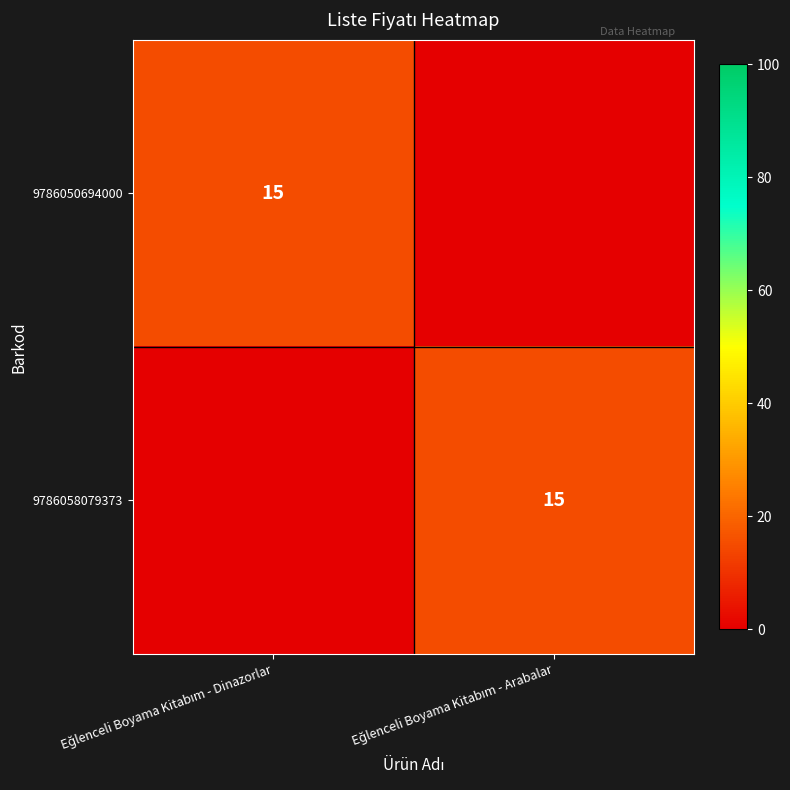

What is the total value across all series at Eğlenceli Boyama Kitabım - Dinazorlar?

15